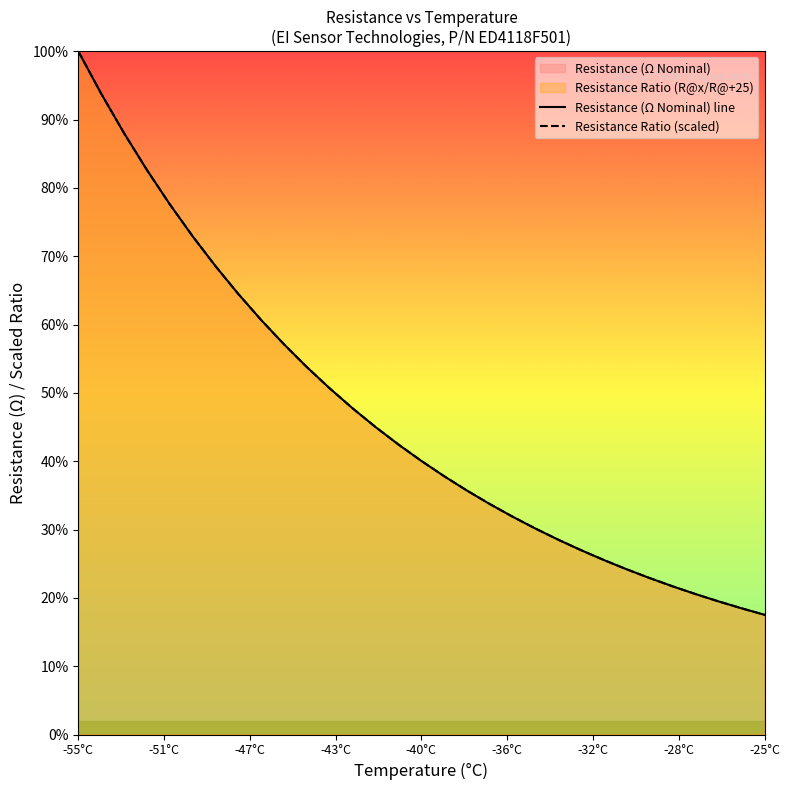

How many values in the Resistance (Ω Nominal) line series are below 10833?

15